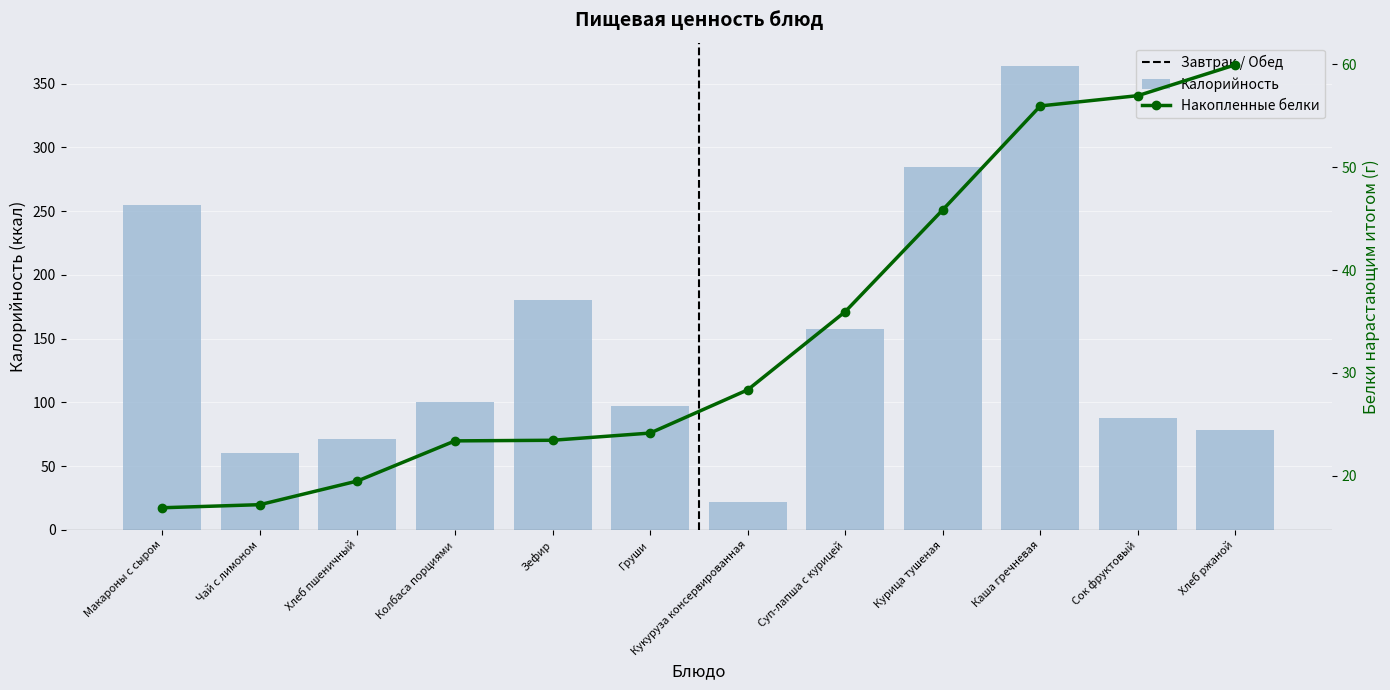

True or false: Калорийность has a value of 180.0 at Зефир.

True